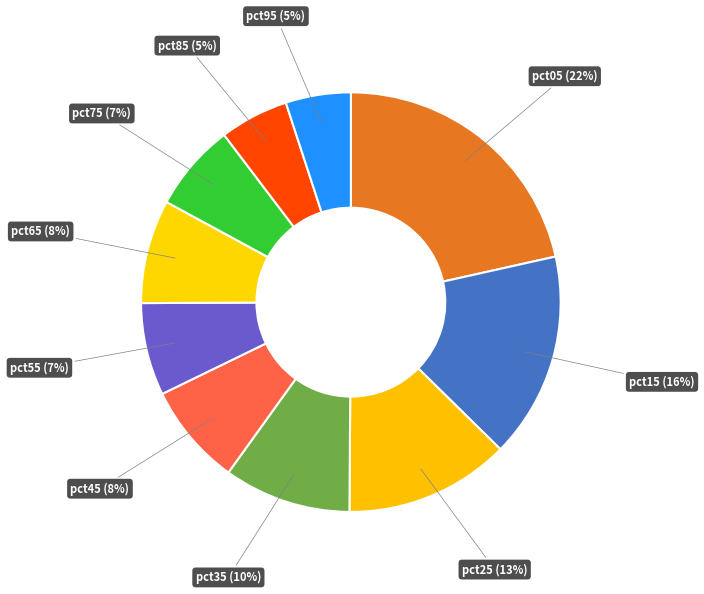

The pct05 slice represents 13% of the pie. True or false?

False